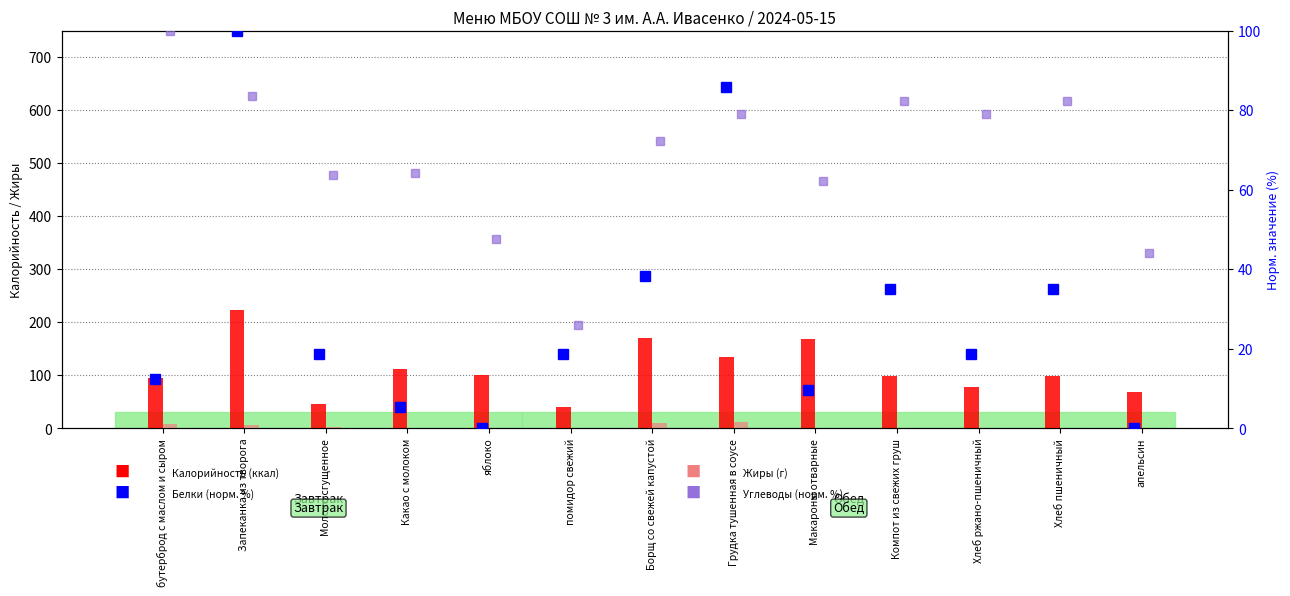

At which category is the sum across all series the highest?

Запеканка из творога